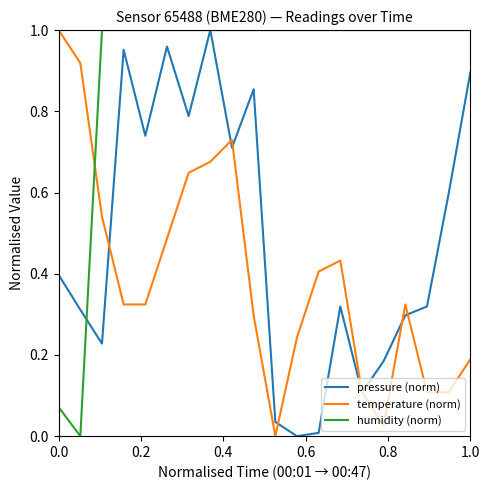

List the series in order of their overall mean, lowest first.

temperature (norm), pressure (norm), humidity (norm)